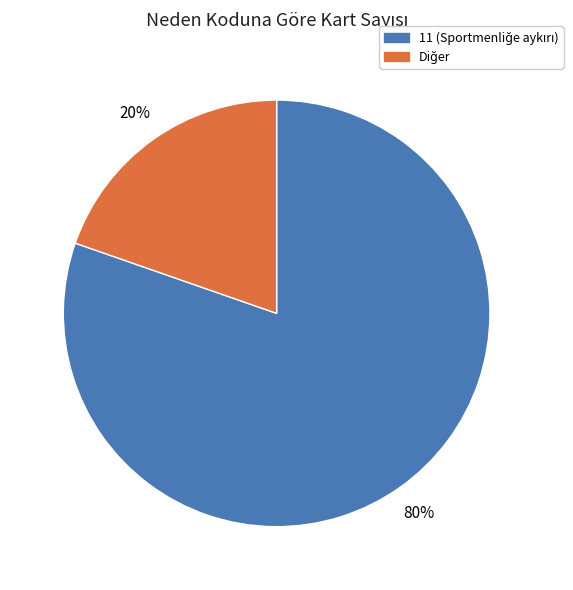

Is there any slice that represents more than half of the pie?

Yes